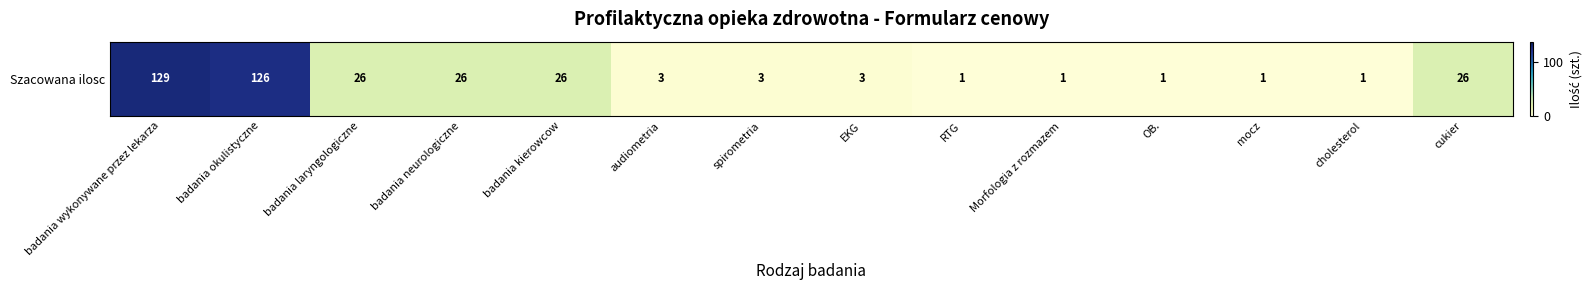

At which category does the chart reach its minimum across all series?

RTG